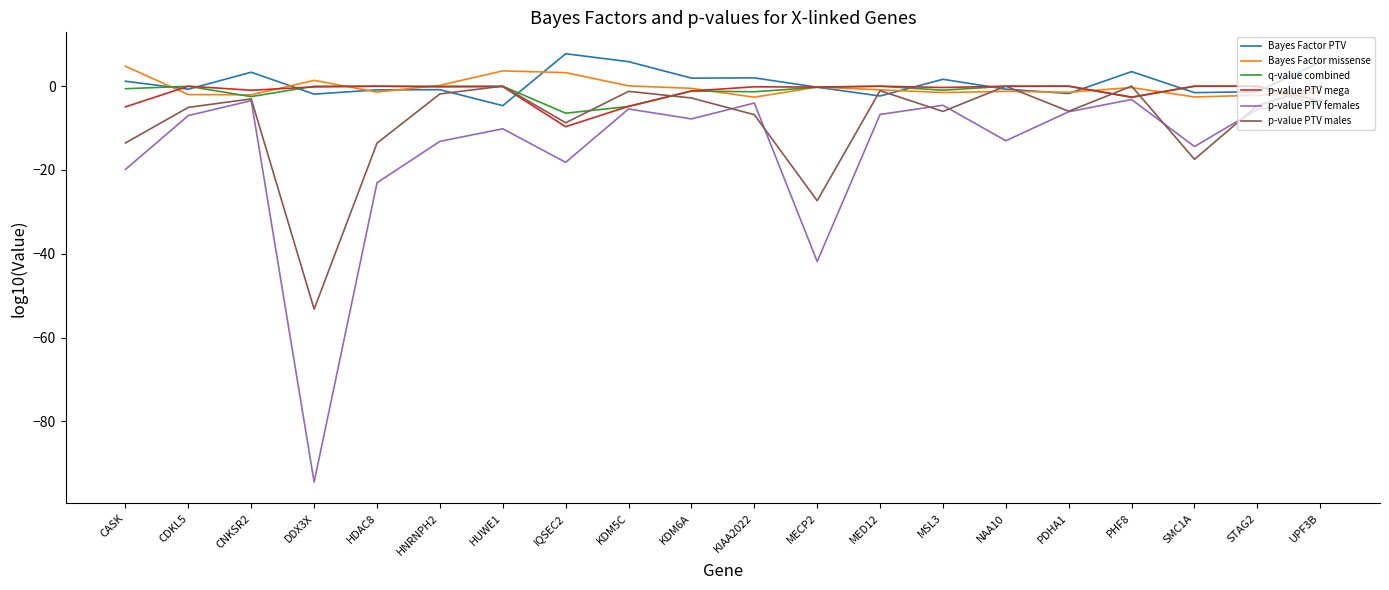

Which series changed the most between KIAA2022 and SMC1A?

p-value PTV males